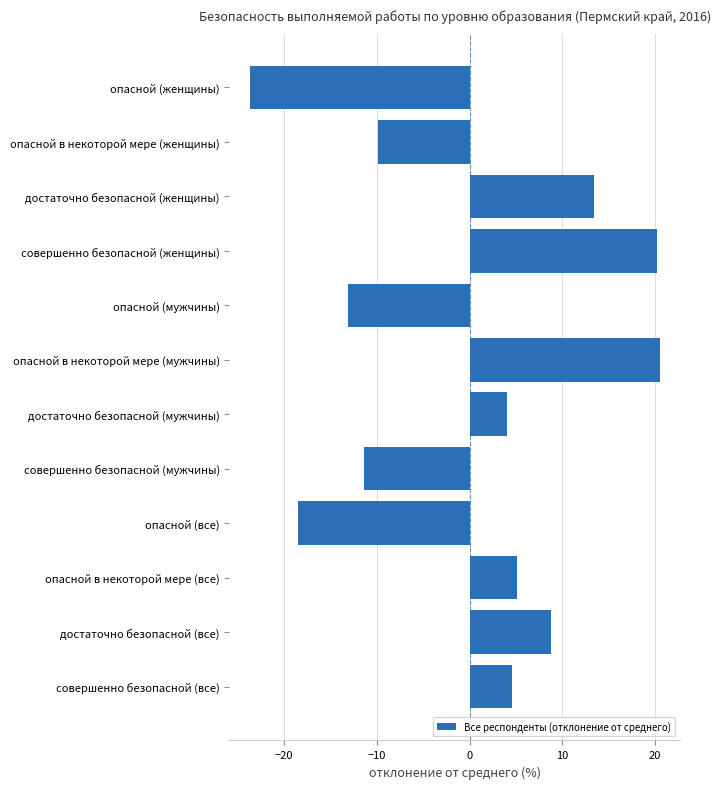

Which label corresponds to the smallest value in the chart?

опасной (женщины)